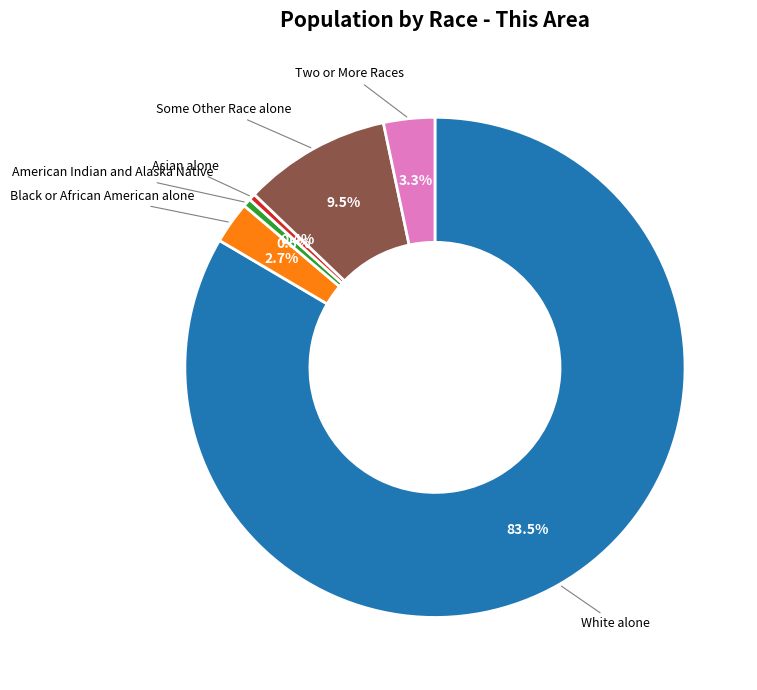

Count the number of slices in the pie.

6